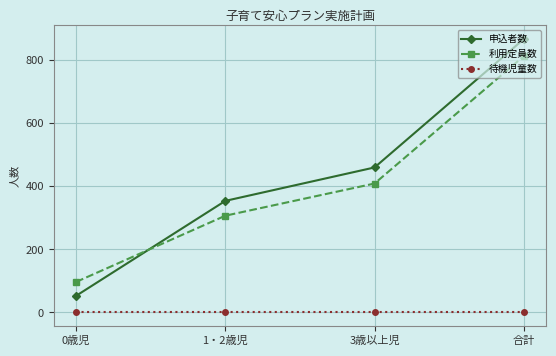

True or false: 待機児童数 has more than 1 points higher than both neighbors.

False